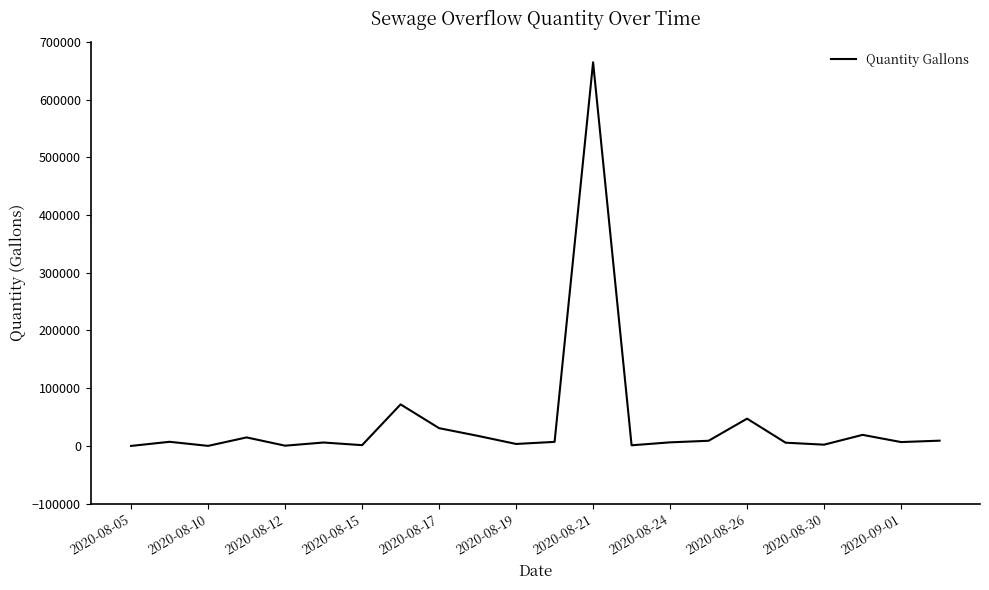

Does the chart display data point markers on the line(s)?

No